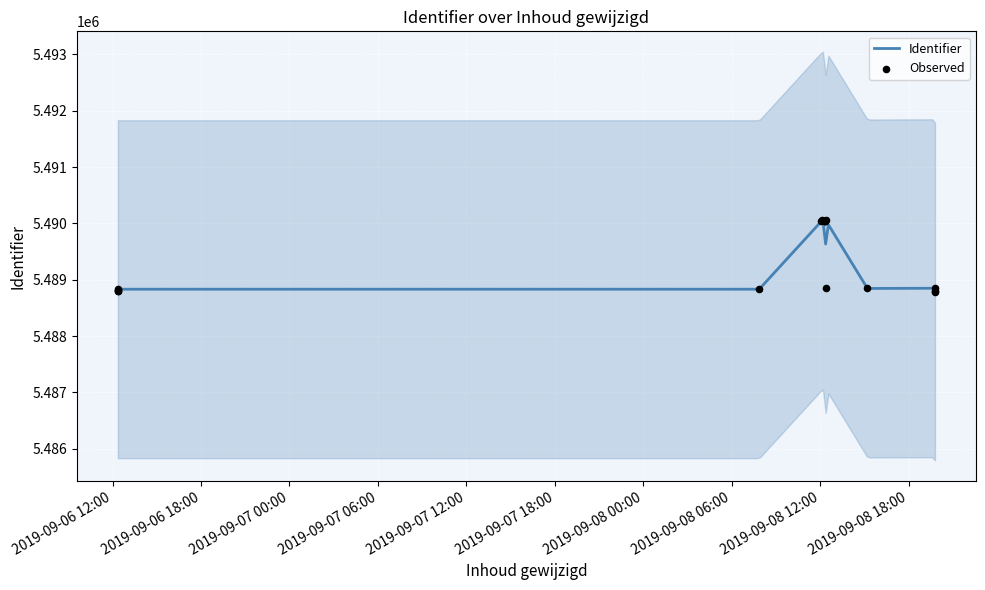

What is the change in value from 2019-09-06 12:21:41 to 2019-09-08 07:52:08?

+33